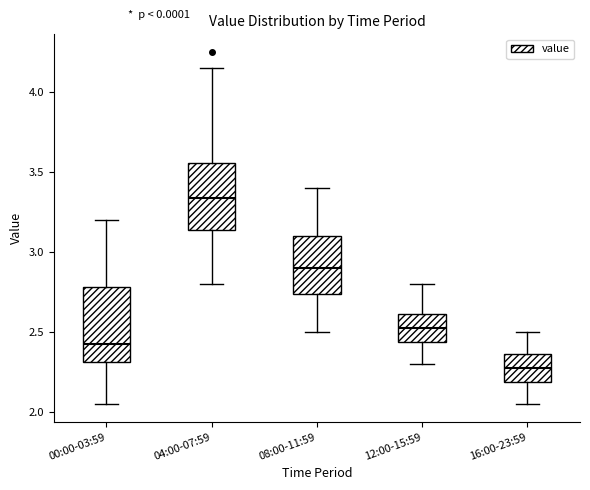

Reading left to right, transcribe this box plot: for each box, give where its median line is, the range the box spans, and where its two whiskers end, as read against the y-axis. The values are not printed on the chart, so give them approximately, as read against the axis.

00:00-03:59: median 2.45, box 2.30 to 2.80, whiskers 2.05 to 3.20
04:00-07:59: median 3.35, box 3.15 to 3.55, whiskers 2.80 to 4.15
08:00-11:59: median 2.90, box 2.75 to 3.10, whiskers 2.50 to 3.40
12:00-15:59: median 2.55, box 2.45 to 2.60, whiskers 2.30 to 2.80
16:00-23:59: median 2.30, box 2.20 to 2.35, whiskers 2.05 to 2.50